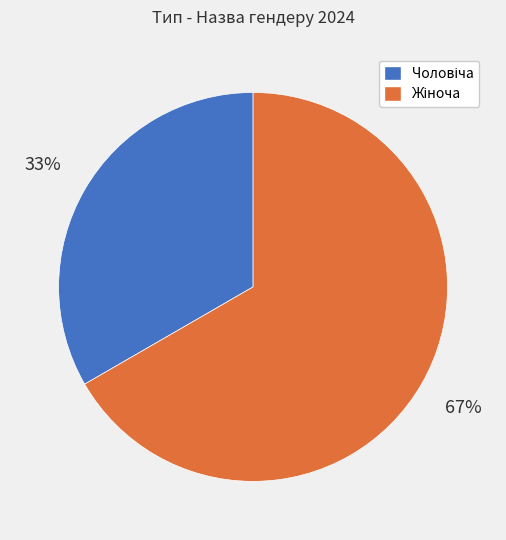

To the nearest percent, what is the average slice percentage?

50%